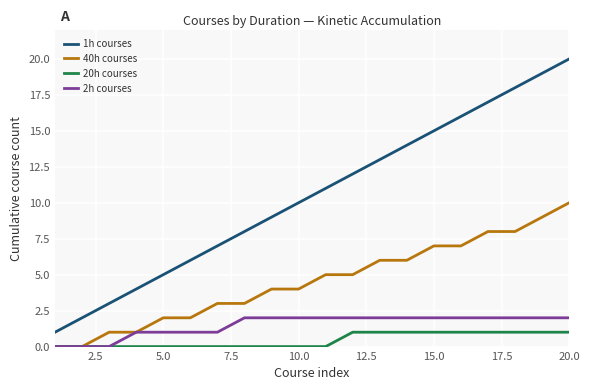

Which series has the largest range (max minus min)?

1h courses